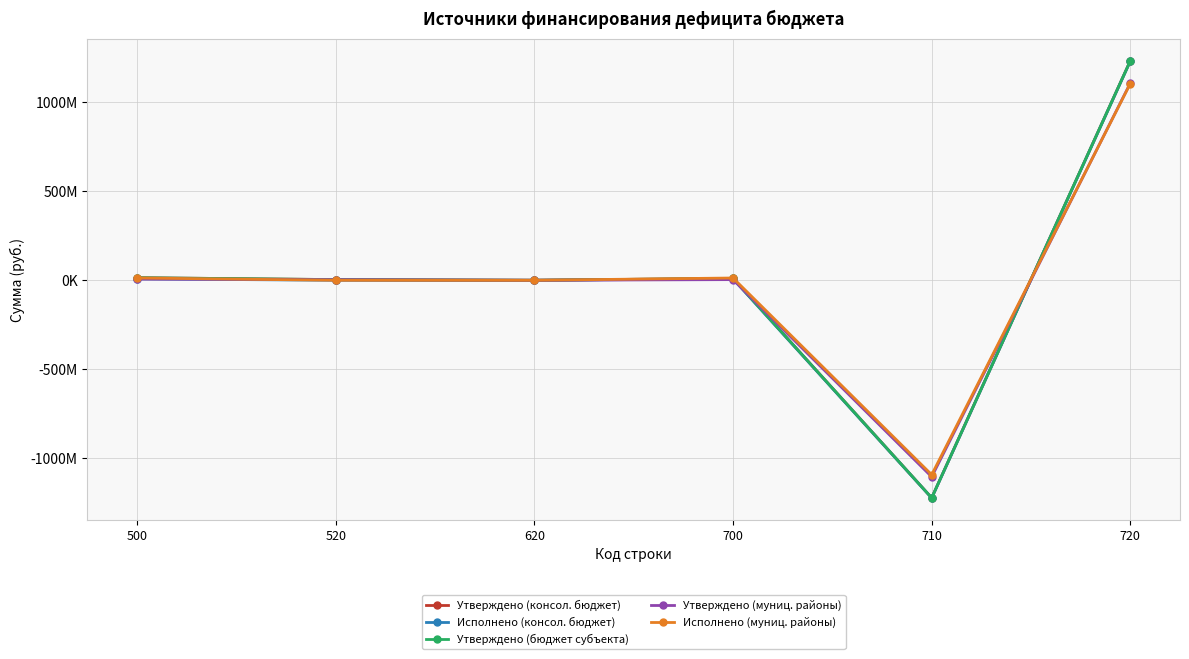

What is the difference between the highest and lowest values at 710?

130862759.8